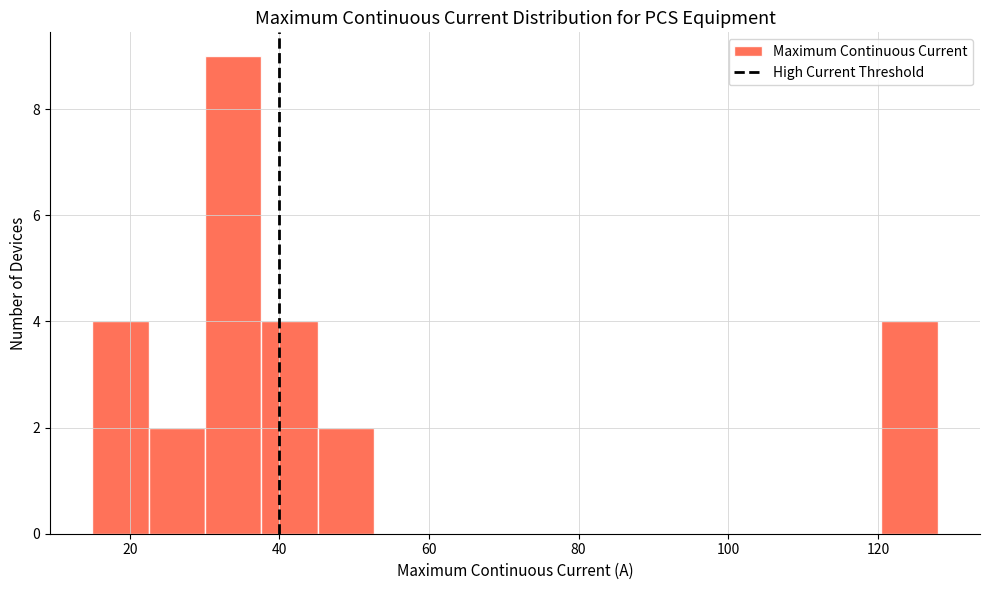

Read against the x-axis, roughly where is the centre of the tallest bar?

34